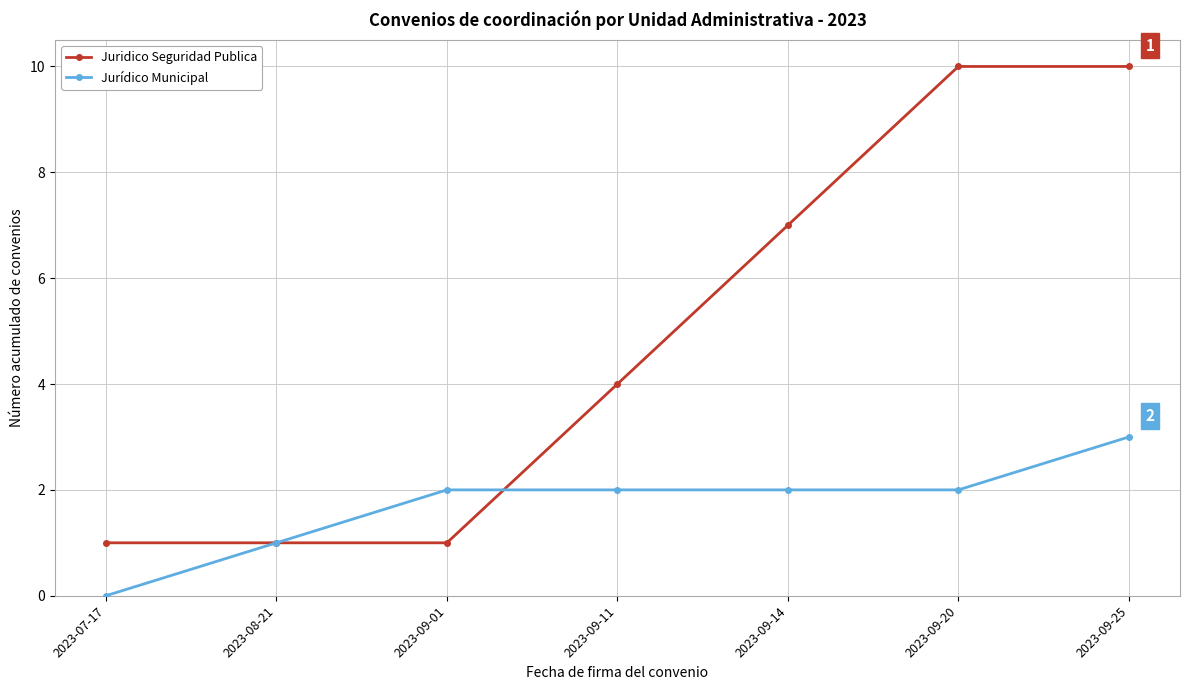

Which series has the largest range (max minus min)?

Juridico Seguridad Publica